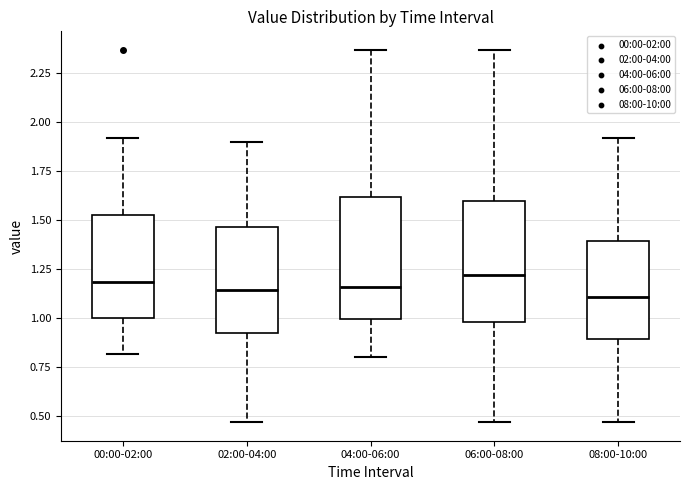

Where is the lower edge of the box for 04:00-06:00 on the y-axis? The values are not printed on the chart, so give them approximately, as read against the axis.

1.00